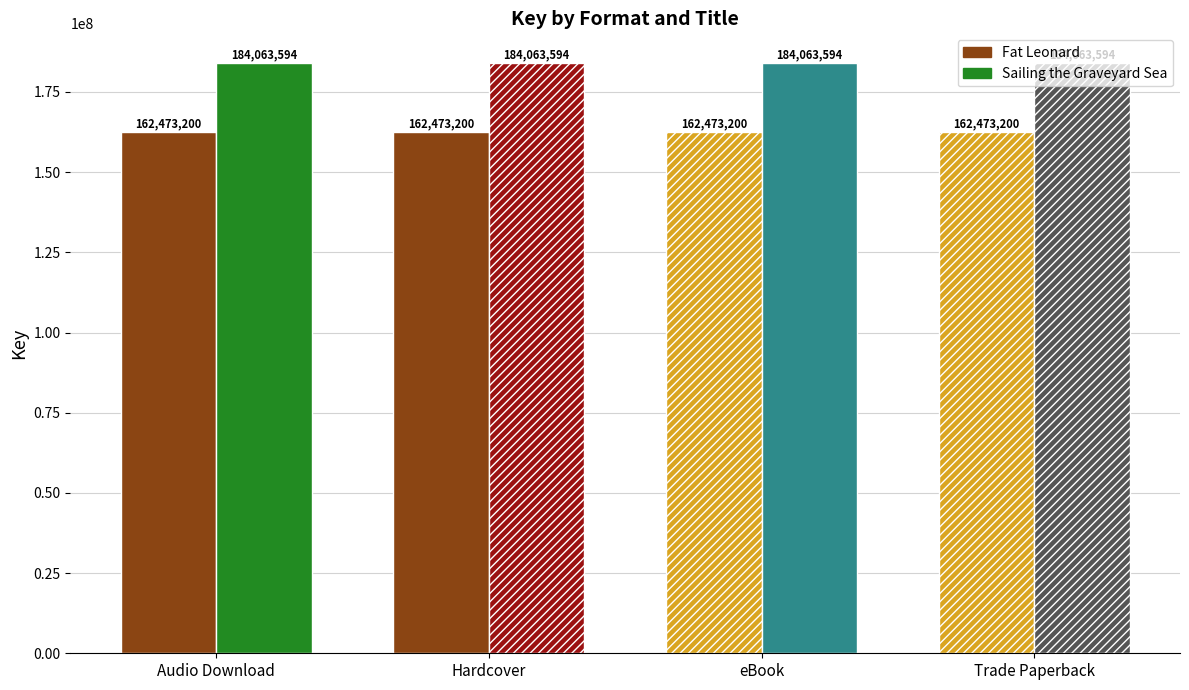

List the series in order of their overall mean, highest first.

Sailing the Graveyard Sea, Fat Leonard